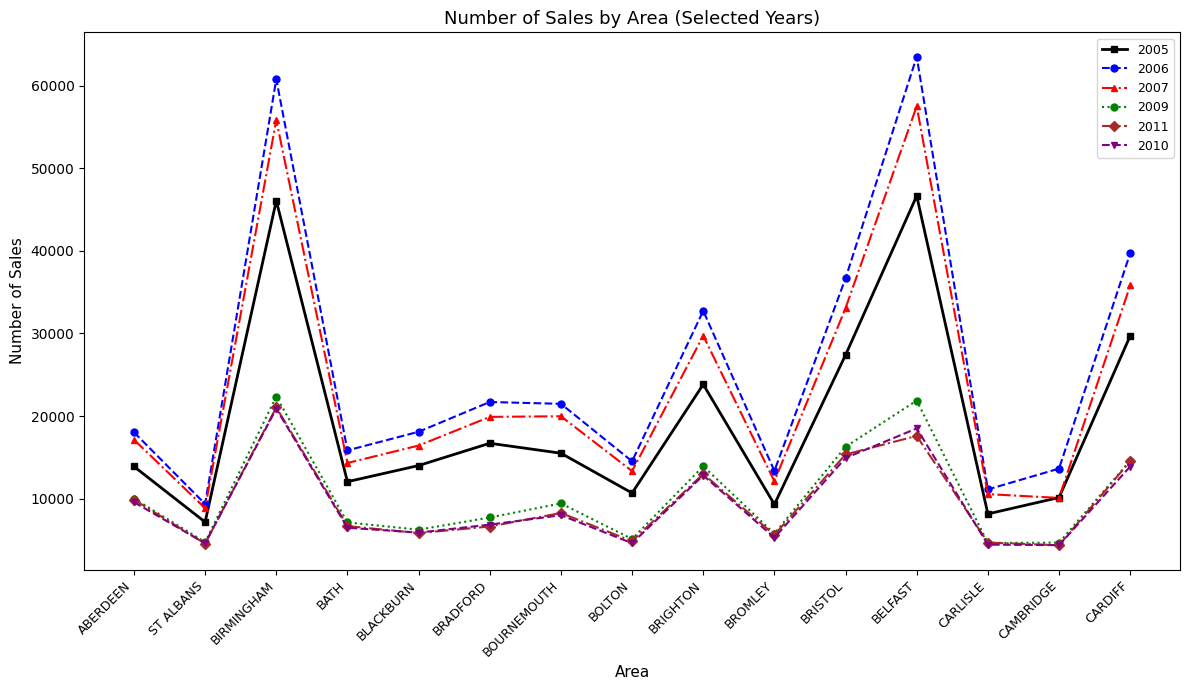

True or false: 2005 has a value of 27386 at BRISTOL.

True